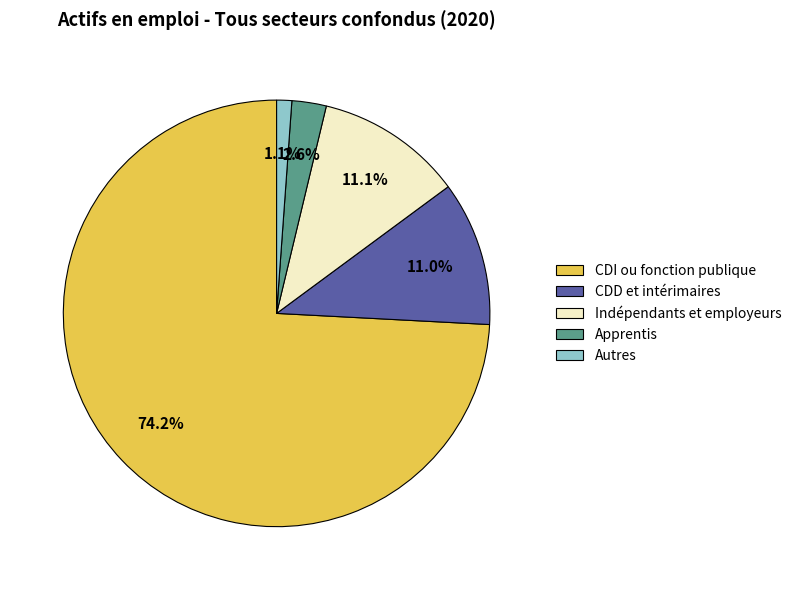

How many slices are in this pie chart?

5